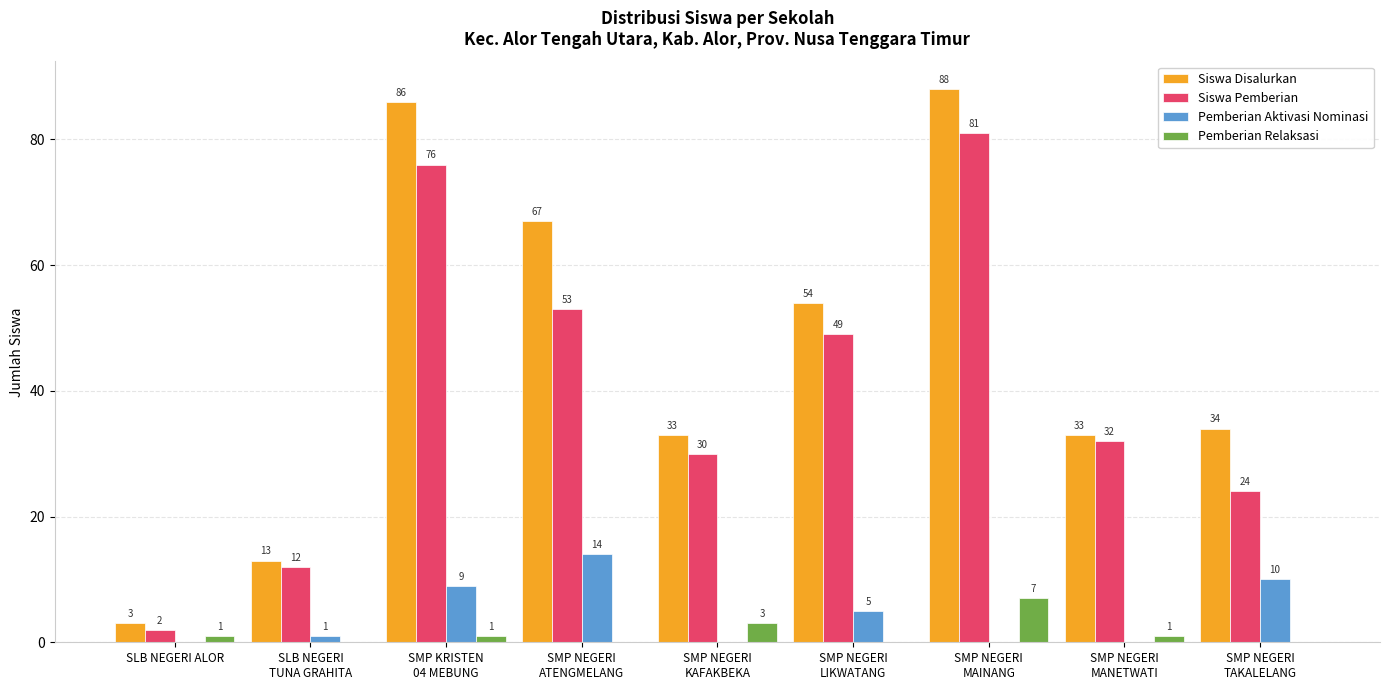

Which series has the largest total across all categories?

Siswa Disalurkan